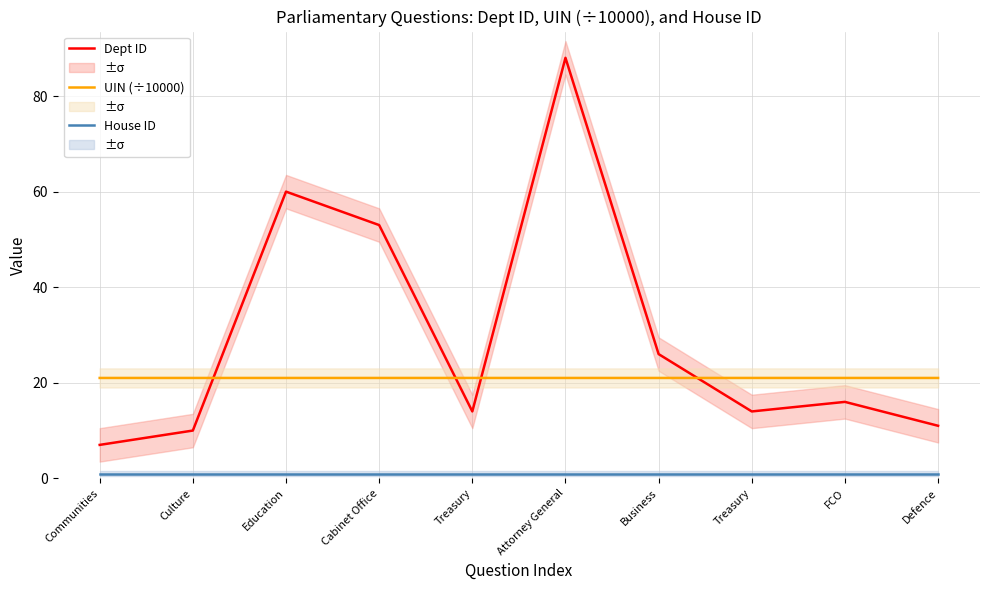

What is the greatest value displayed?

88.0